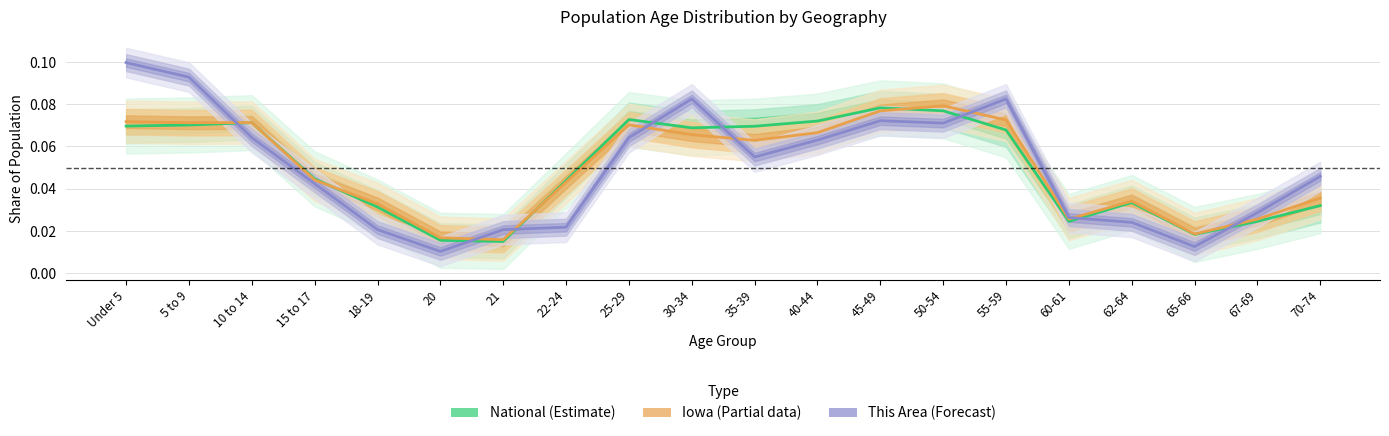

Does the chart have visible grid lines?

Yes